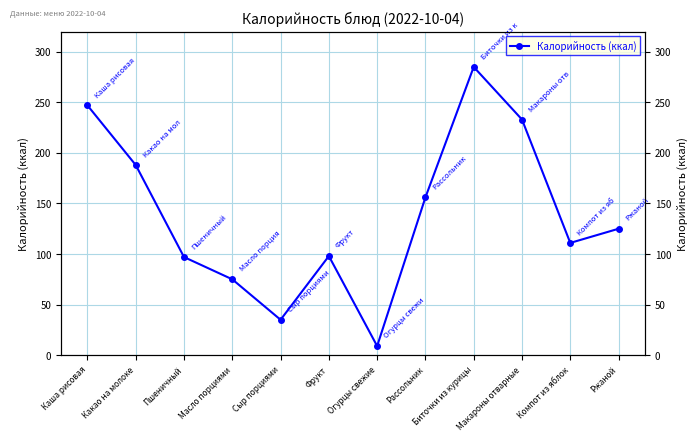

Is this an area chart (filled region under the line)?

No